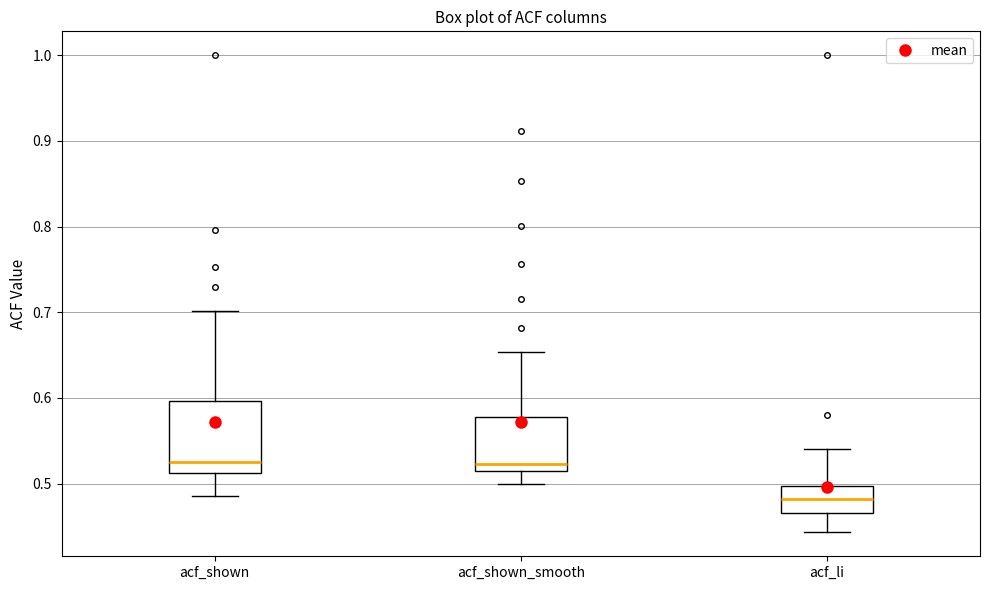

Reading left to right, read every box against the y-axis: the position of its median line, the range the box covers, and the ends of its whiskers. The values are not printed on the chart, so give them approximately, as read against the axis.

acf_shown: median 0.53, box 0.51 to 0.60, whiskers 0.49 to 0.70
acf_shown_smooth: median 0.52 (just above the box's lower edge), box 0.52 to 0.58, whiskers 0.50 to 0.65
acf_li: median 0.48, box 0.47 to 0.50, whiskers 0.44 to 0.54